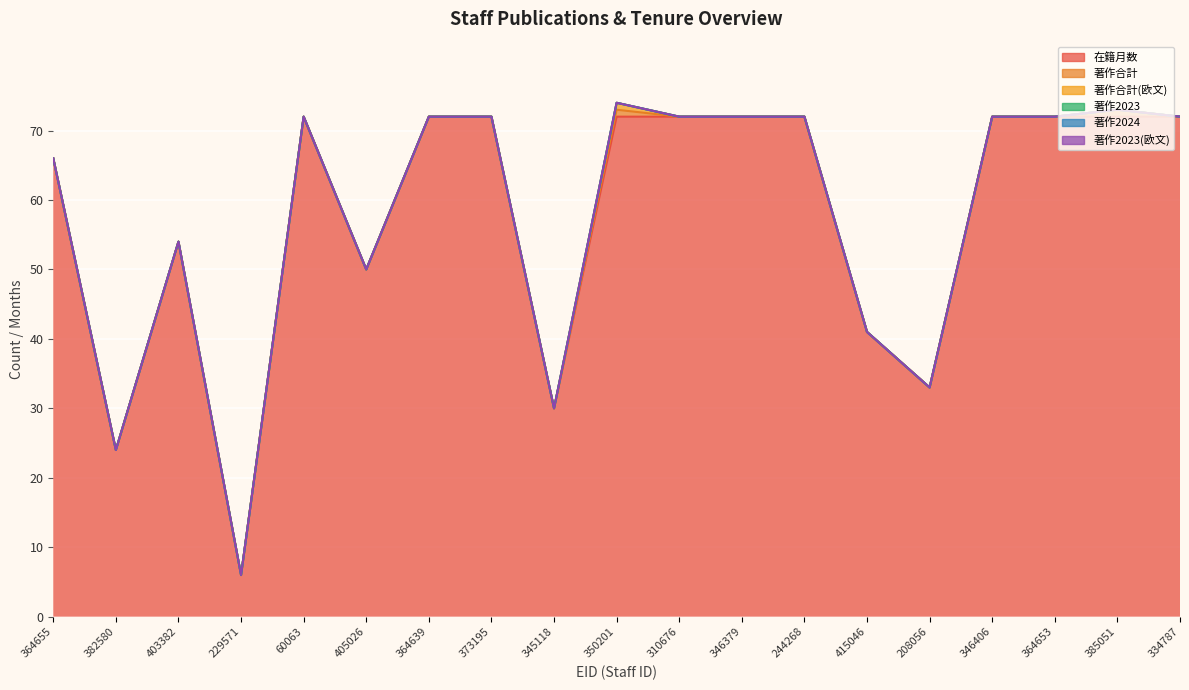

Which series has the widest spread of values?

在籍月数